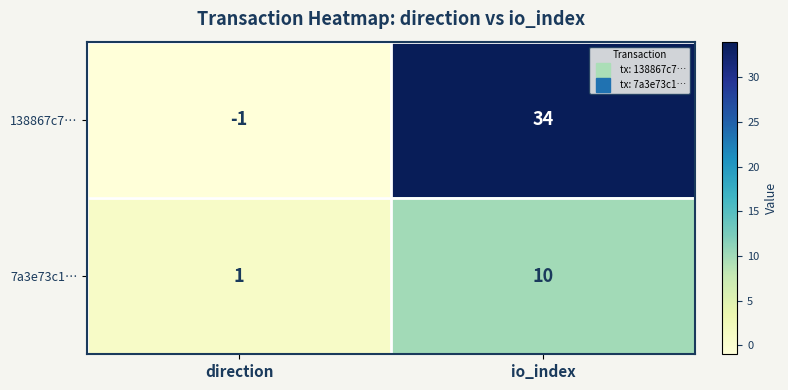

How many data points in 138867c7… are less than 34?

1